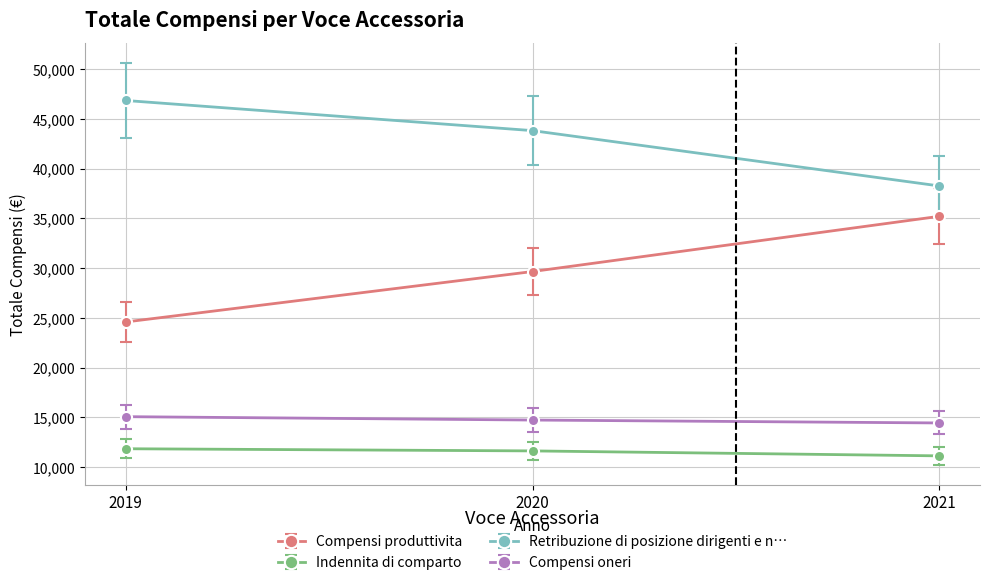

What is the value of the Compensi produttivita point at the 1st from the left?

24583